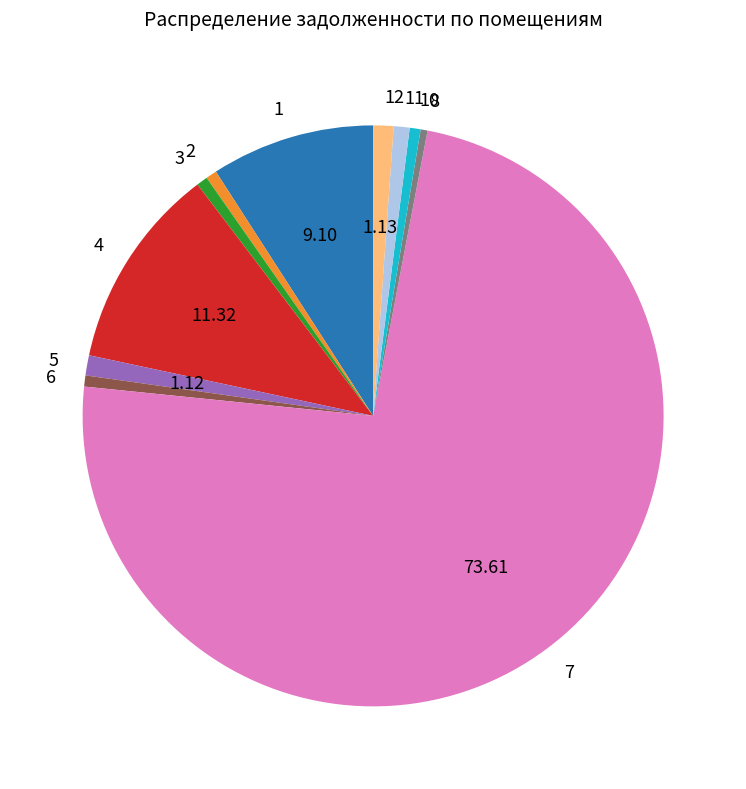

Is there a majority slice in this chart?

Yes